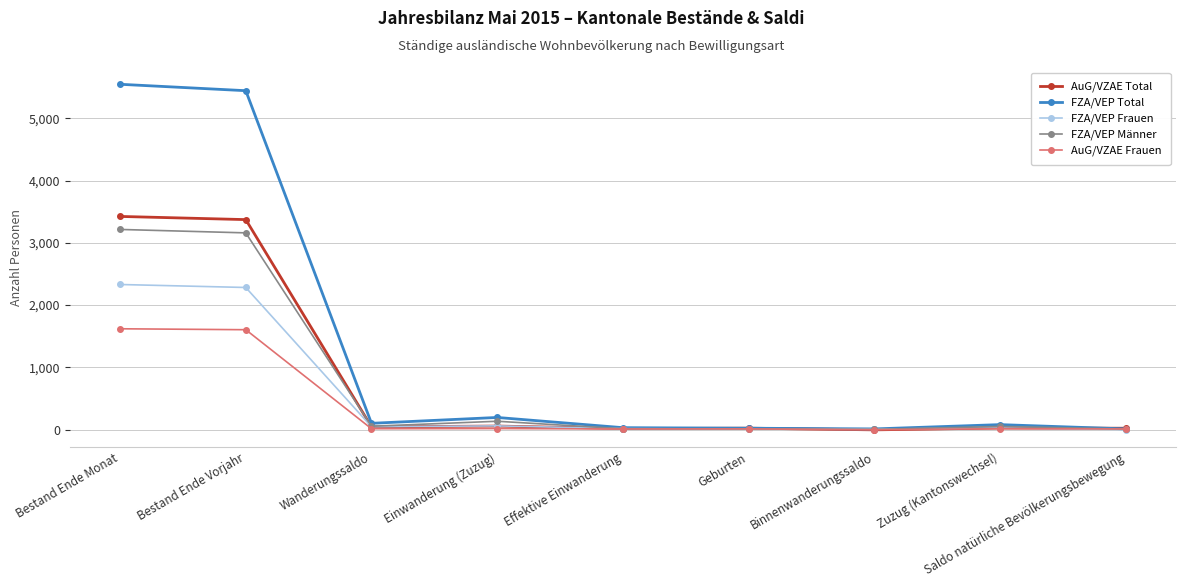

What is the highest value of the FZA/VEP Männer series?

3215